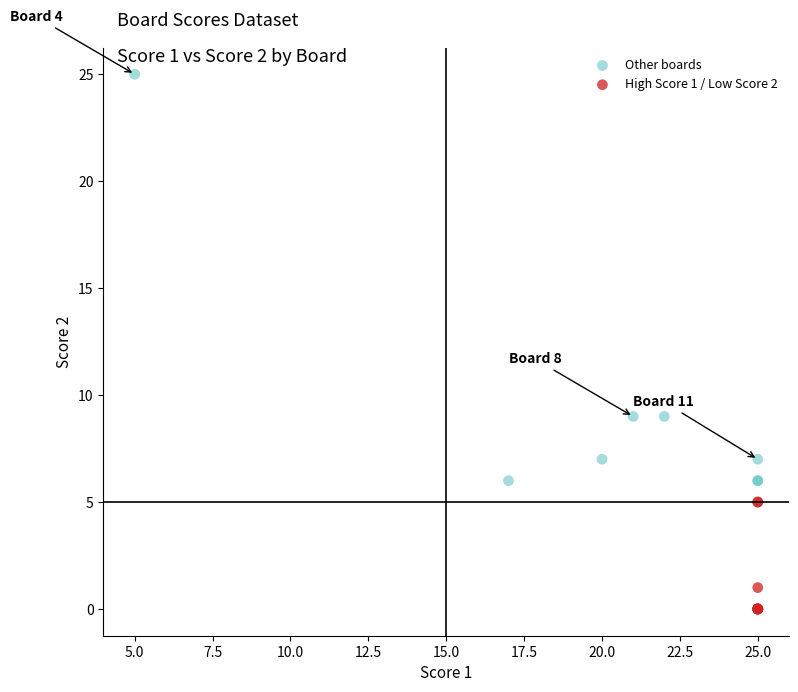

Which series reaches the maximum Y coordinate?

Other boards